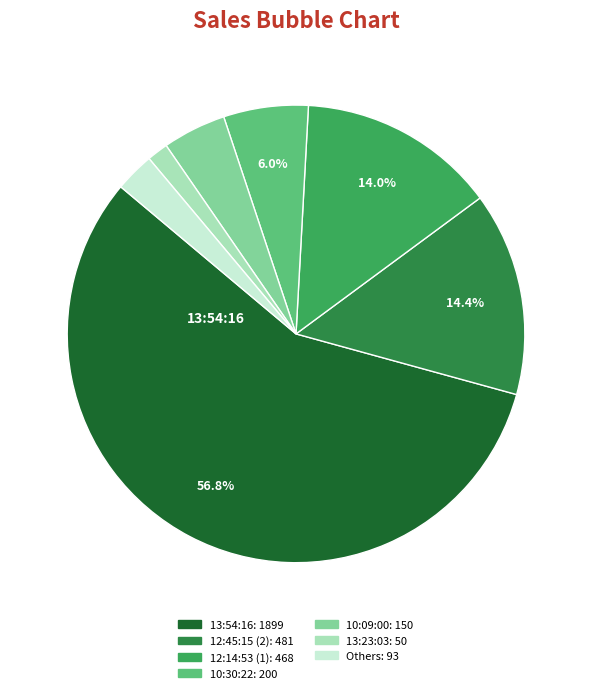

How many segments does this pie chart have?

7